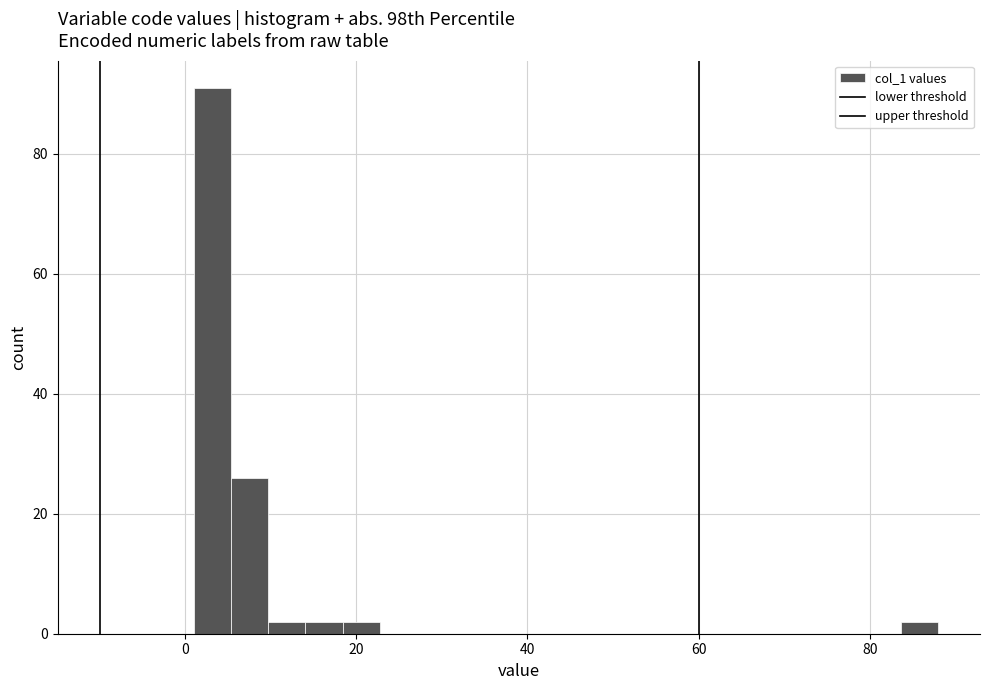

Around what value on the x-axis is the tallest bar? Give the approximate position of its centre, as read against the axis.

4